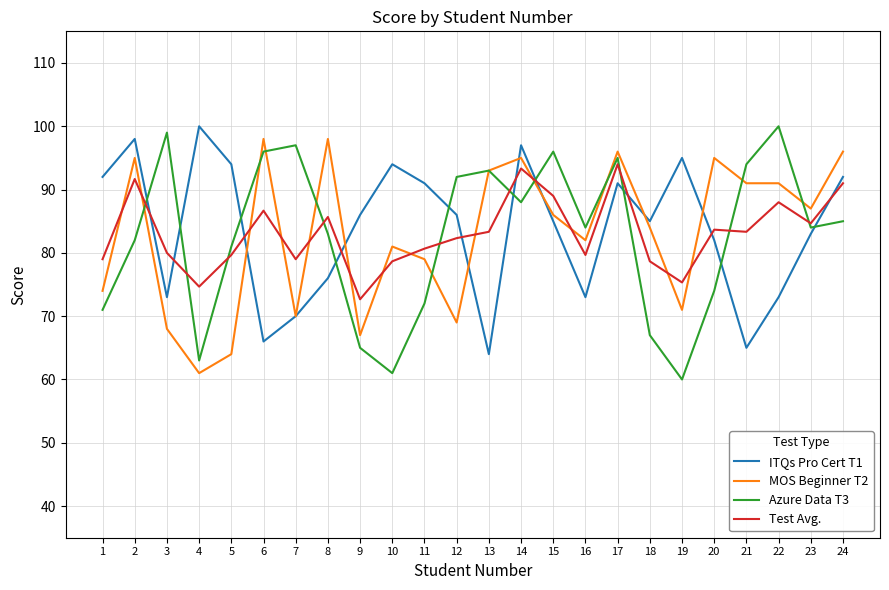

At which category does the chart reach its minimum across all series?

19